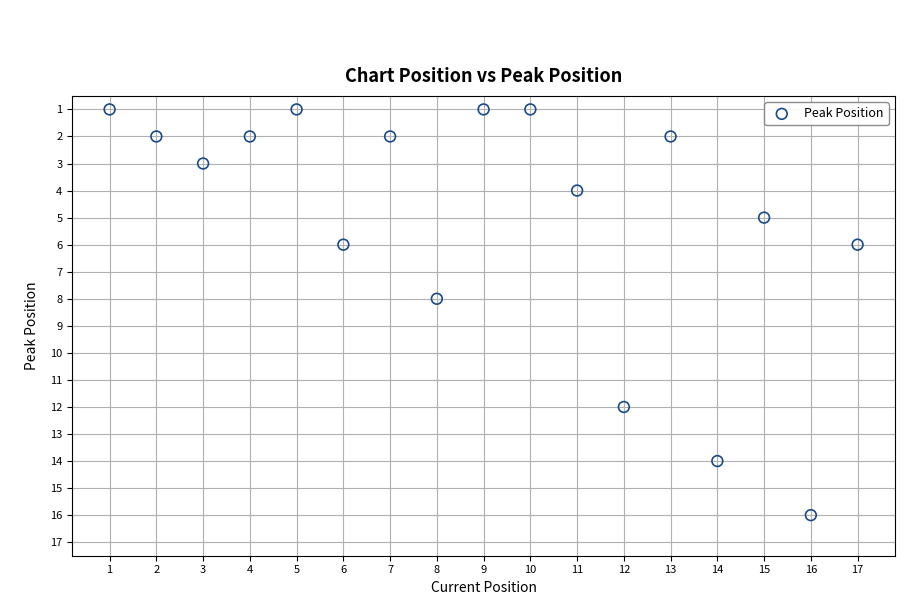

What is the range of Y values (max minus min)?

15